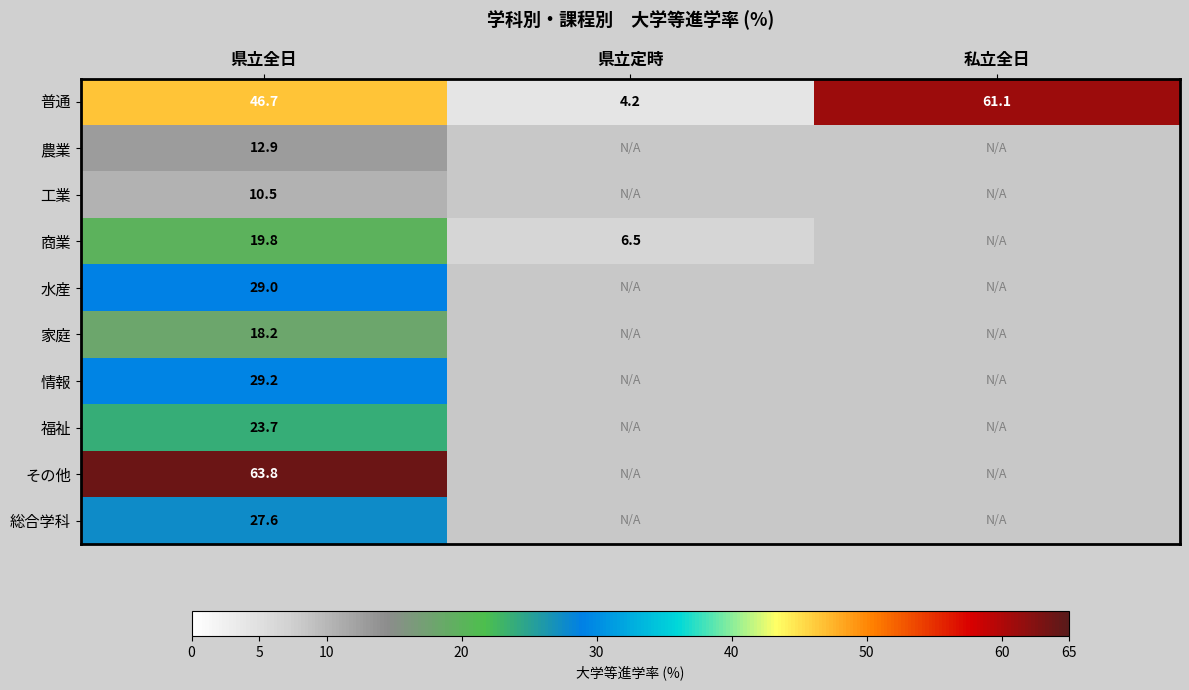

At how many categories does at least one series exceed 49?

2